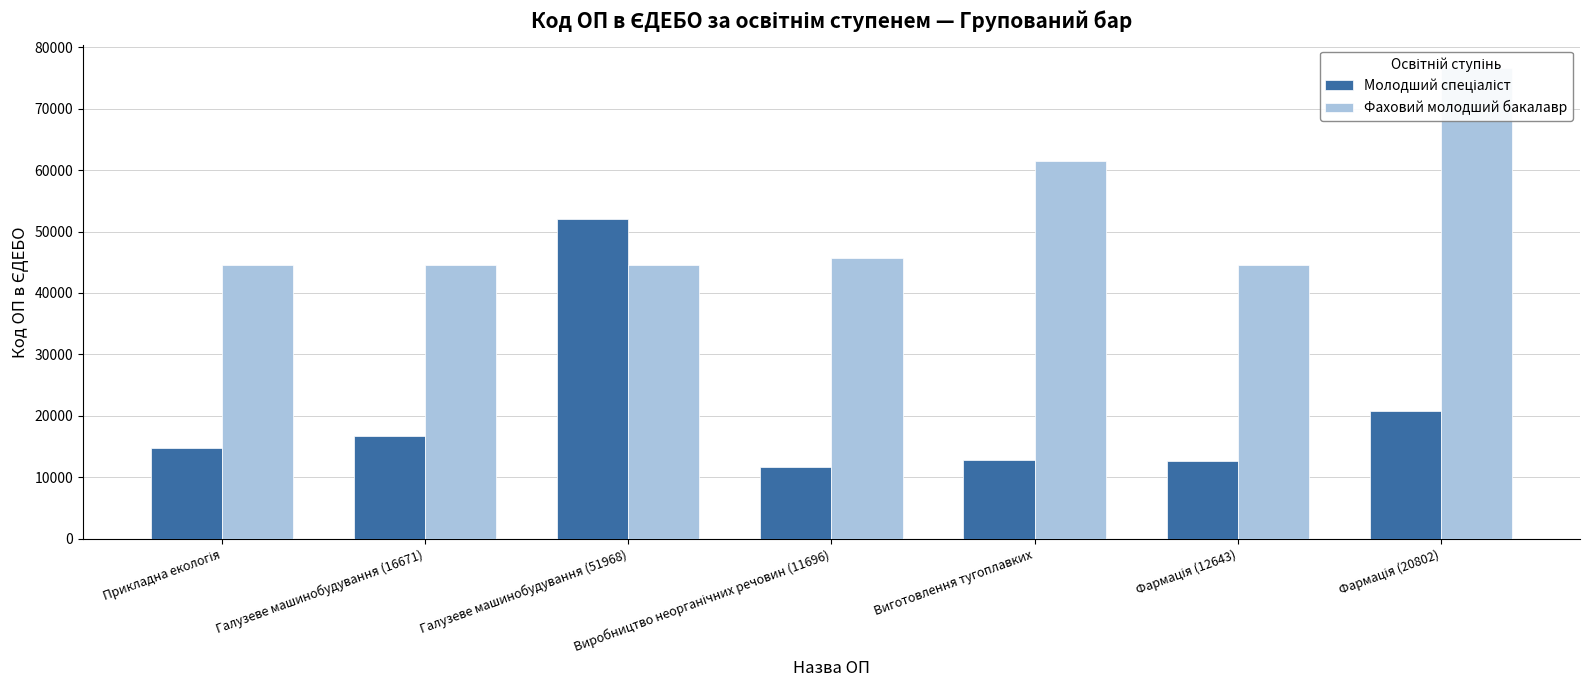

Reading right to left, transcribe all the data shown in this chart.

Молодший спеціаліст: 20802	12643	12815	11696	51968	16671	14756
Фаховий молодший бакалавр: 76565	44506	61473	45634	44505	44503	44502